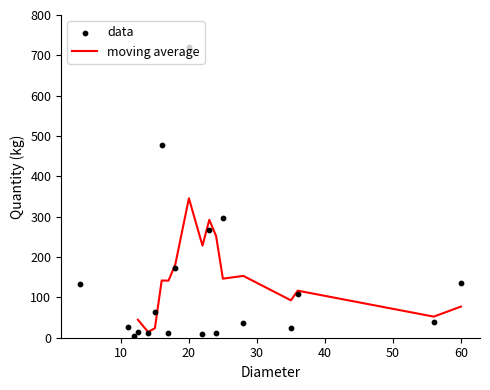

Approximately how many times larger is the value at 11 compared to 23?

0.1